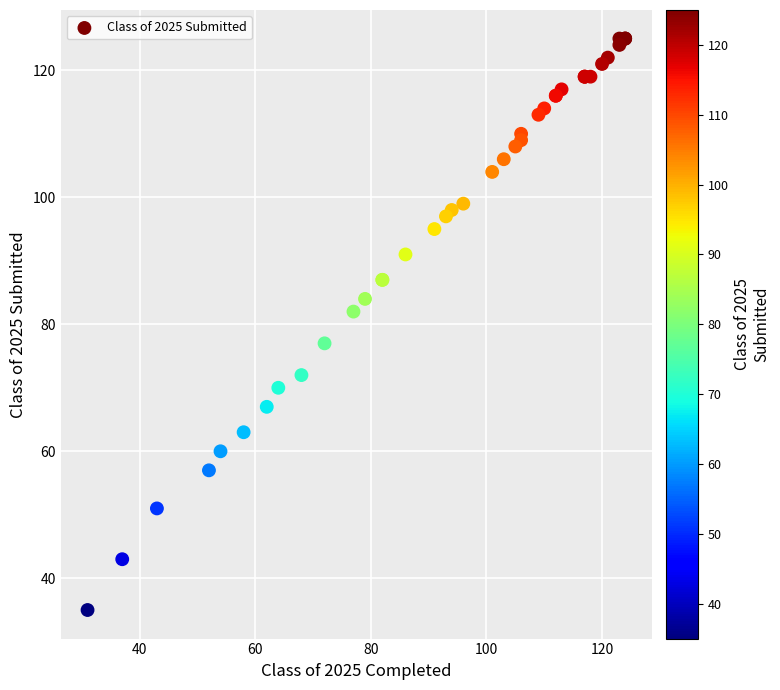

What Y value in the scatter plot is closest to 80?

82